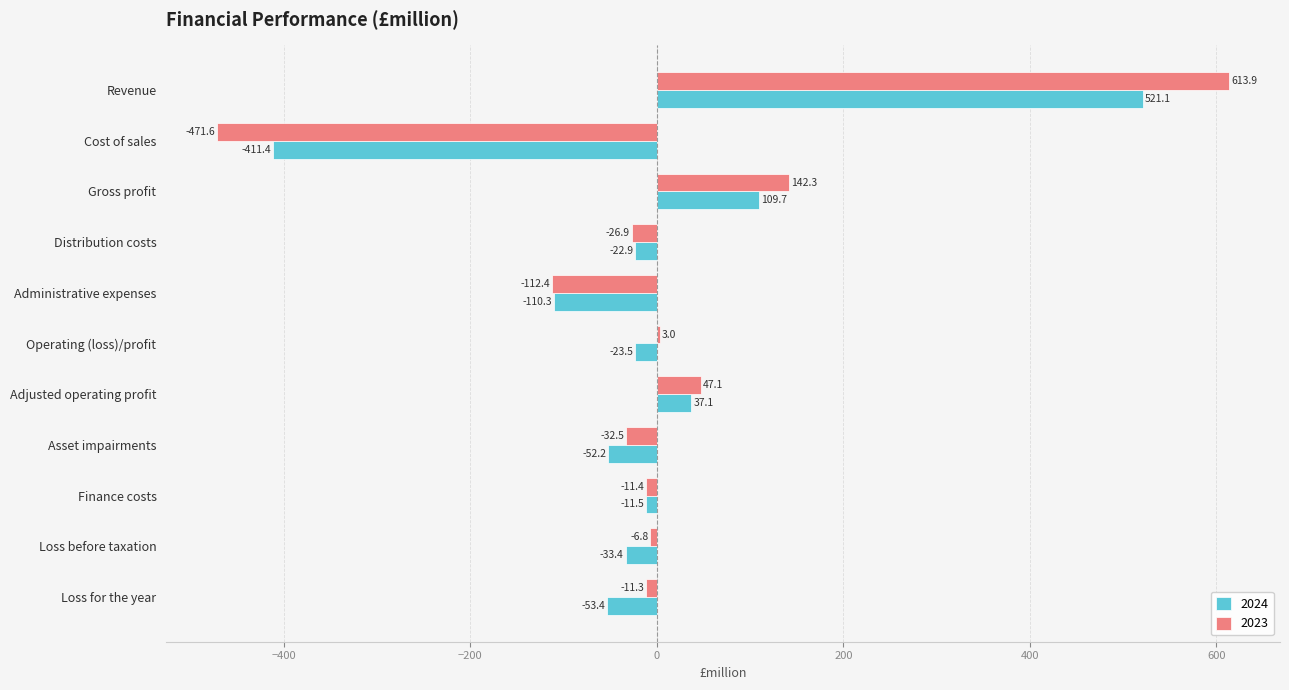

How many values in the 2024 series exceed -23?

5